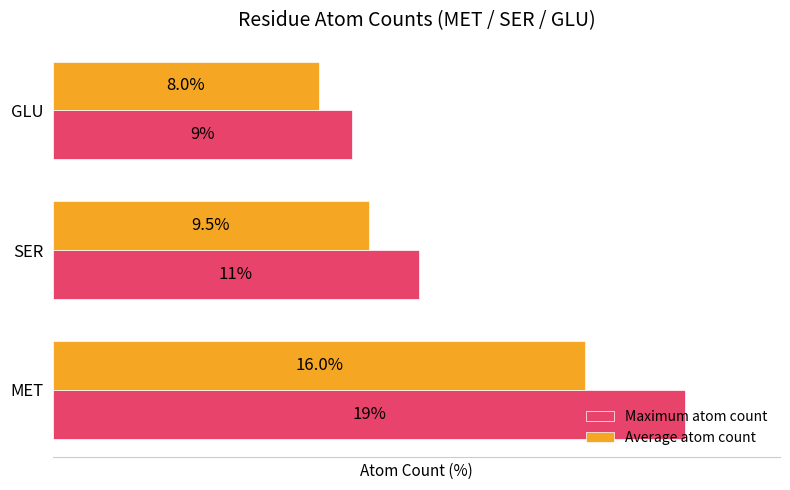

What are all the series names shown in the legend?

Maximum atom count, Average atom count